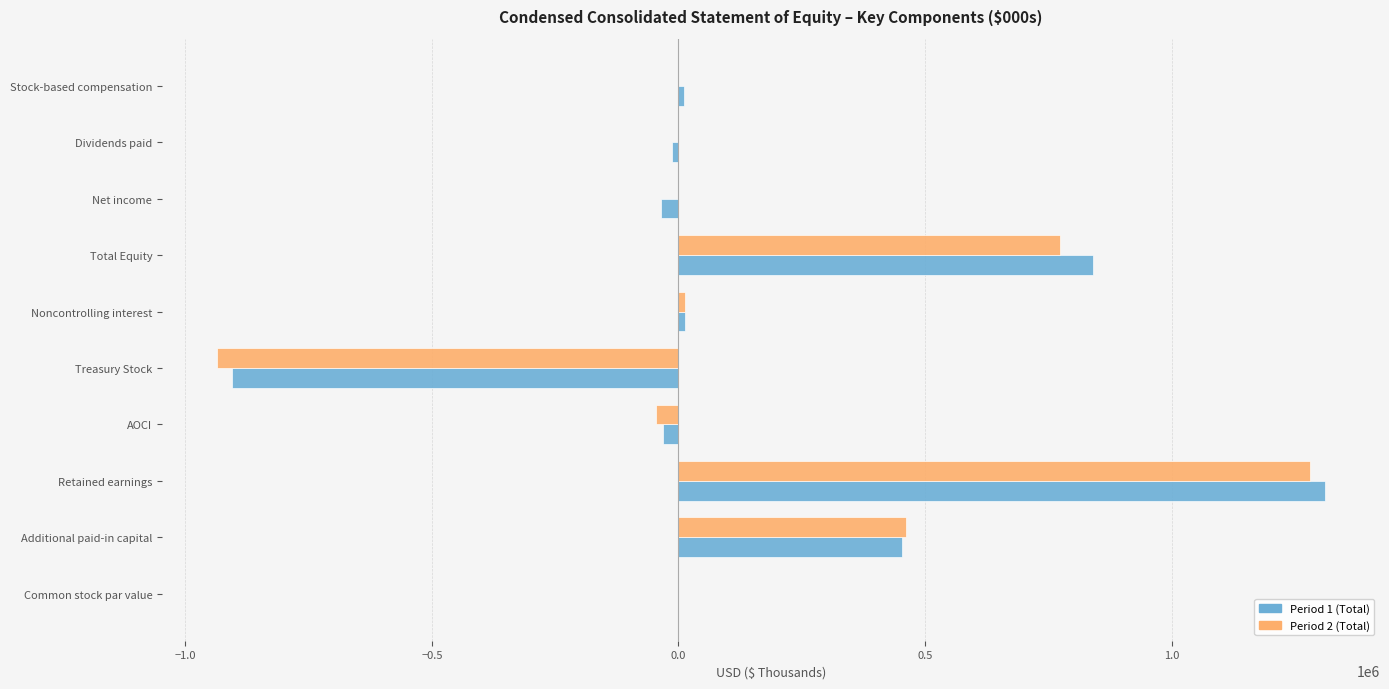

The Period 2 (Total) series shows -934827 at Treasury Stock. True or false?

True